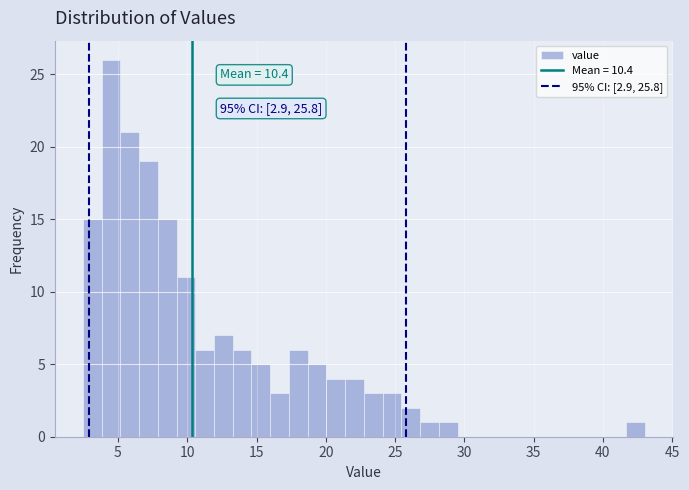

Around what value on the x-axis is the tallest bar? Give the approximate position of its centre, as read against the axis.

4.5